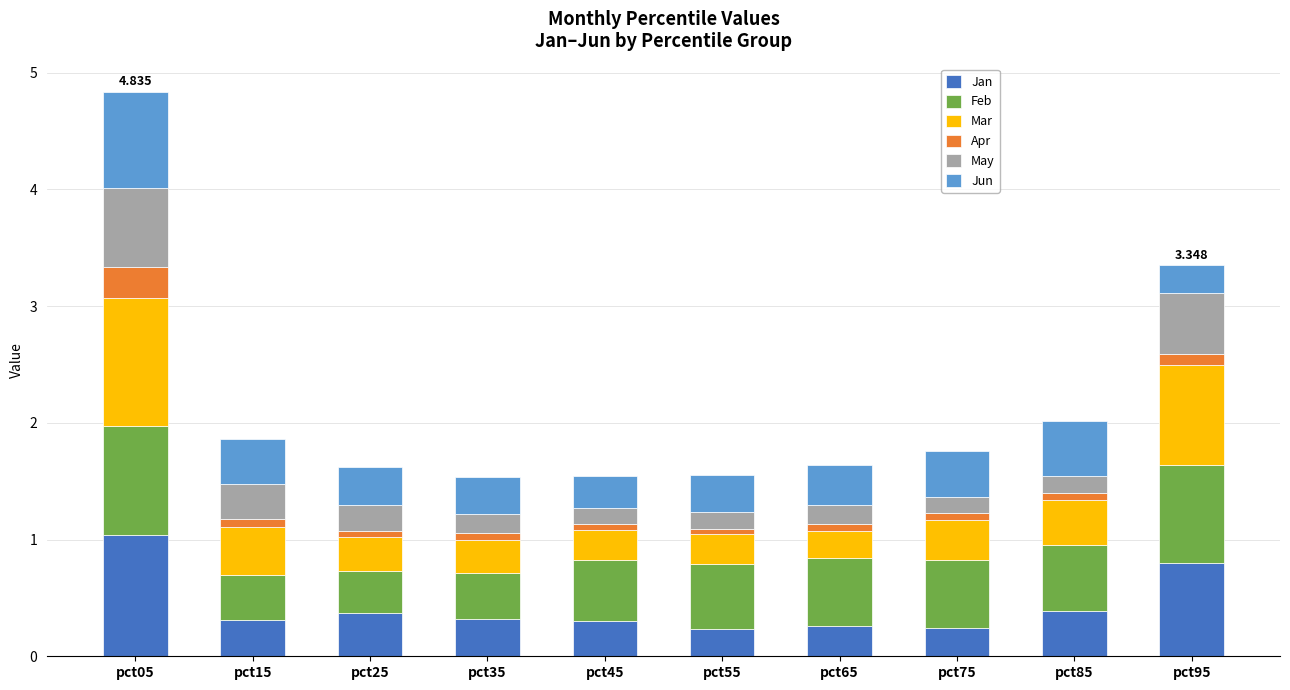

Count the number of data series in this chart.

6